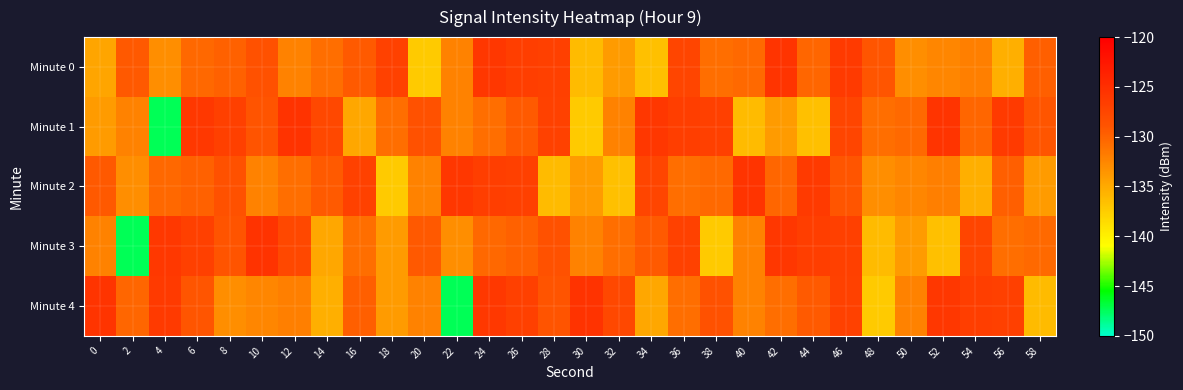

Which series has the largest total across all categories?

Minute 1